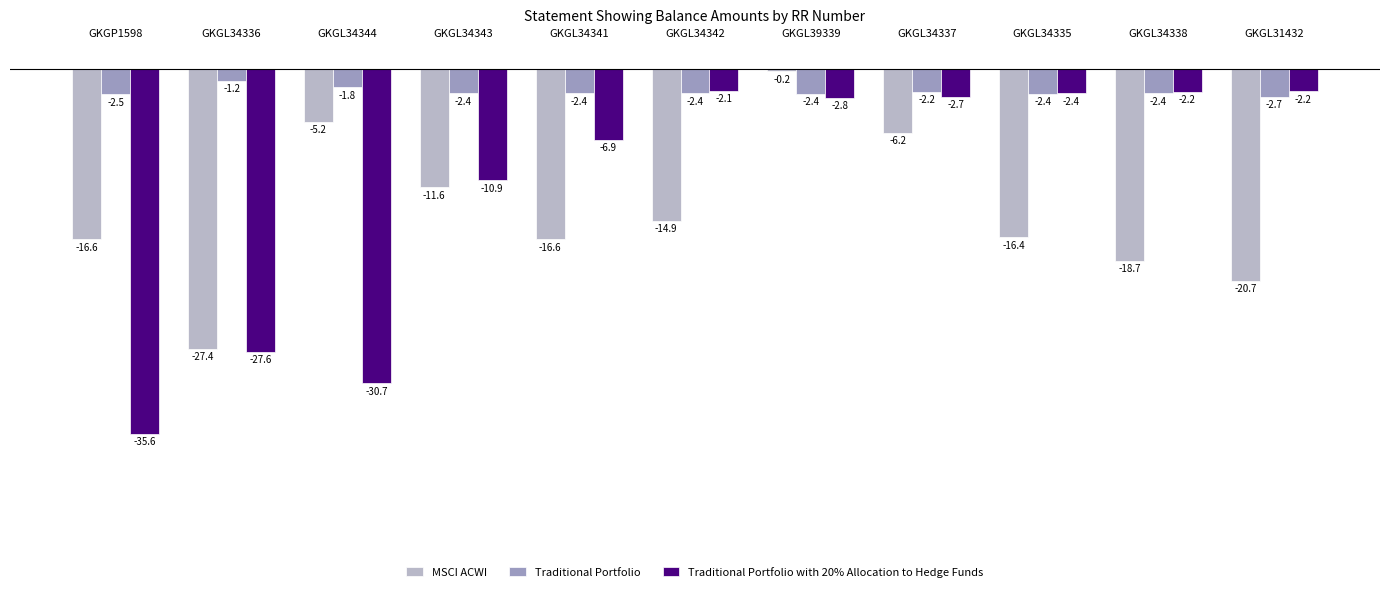

Rank the series at GKGL39339 from lowest to highest value.

Traditional Portfolio with 20% Allocation to Hedge Funds, Traditional Portfolio, MSCI ACWI